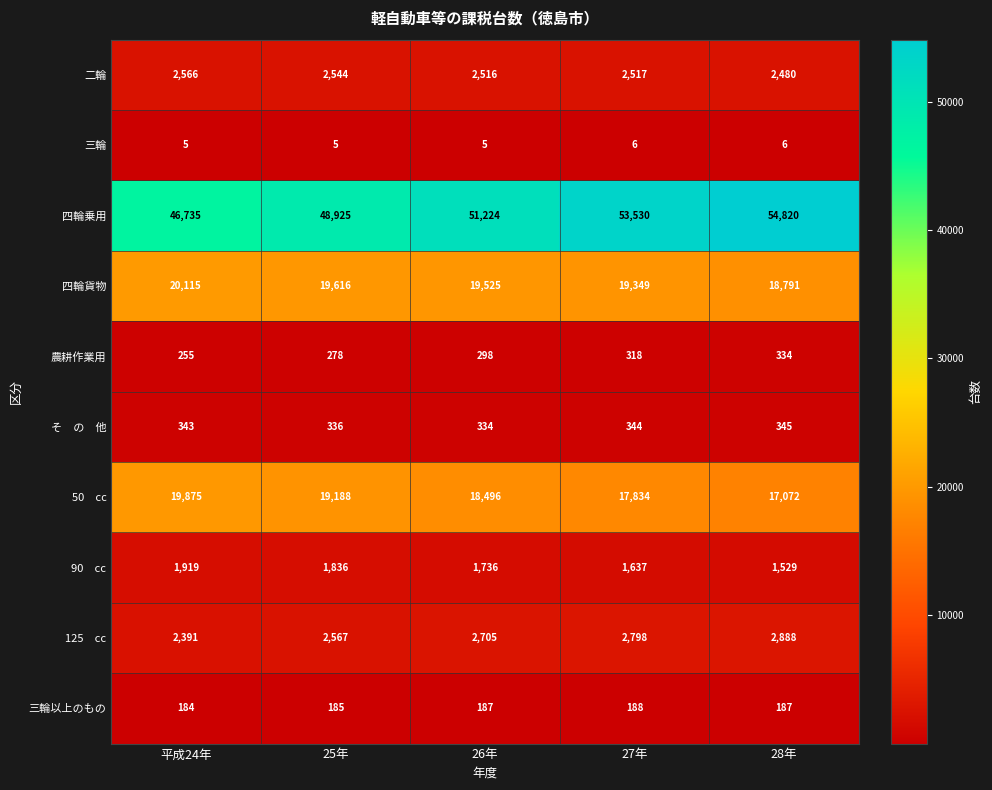

The 四輪乗用 series shows 30026 at 25年. True or false?

False